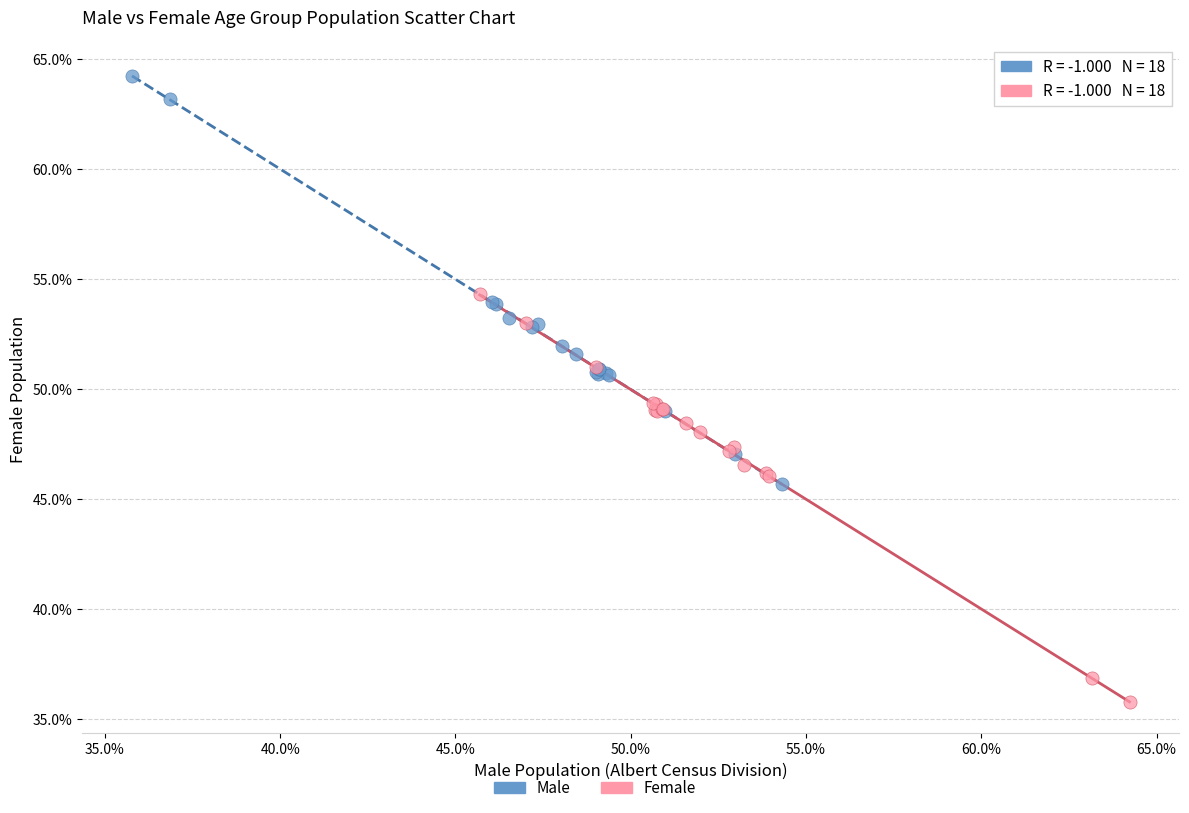

Which series contains the highest Y value?

Male